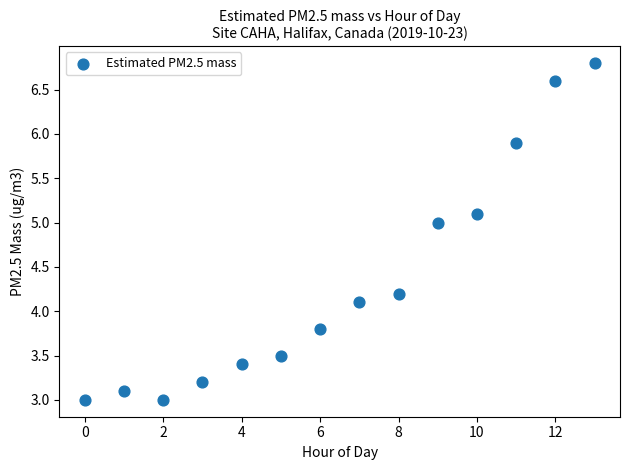

What is the range of Y values (max minus min)?

3.8